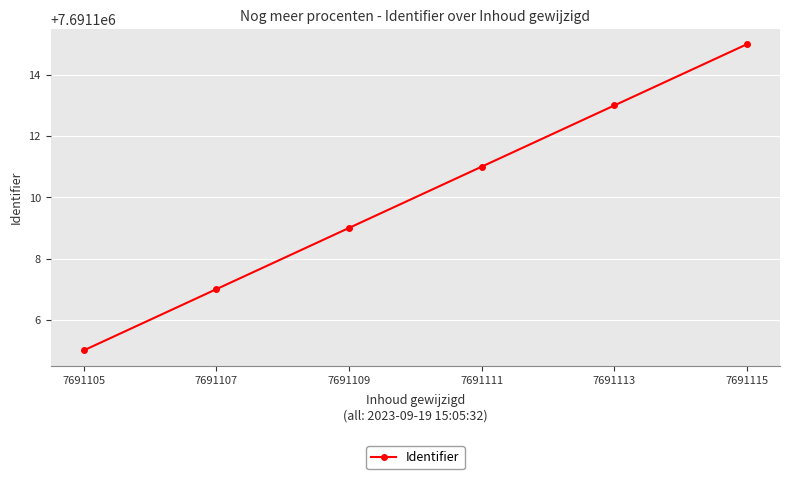

What is the change in value from 7691107 to 7691111?

+4